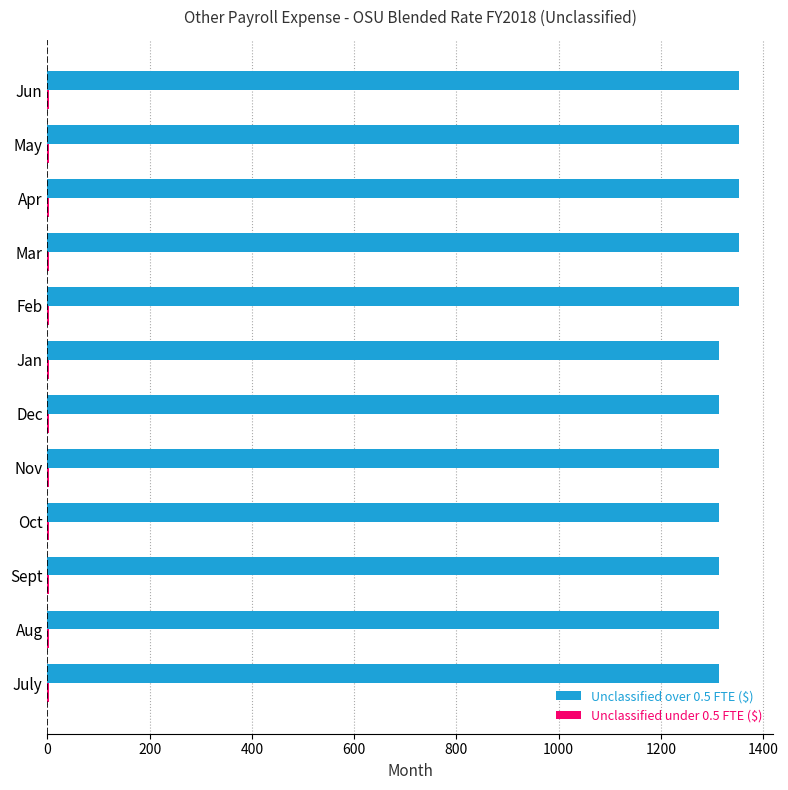

True or false: Unclassified over 0.5 FTE ($) has a value of 2278.6 at Mar.

False